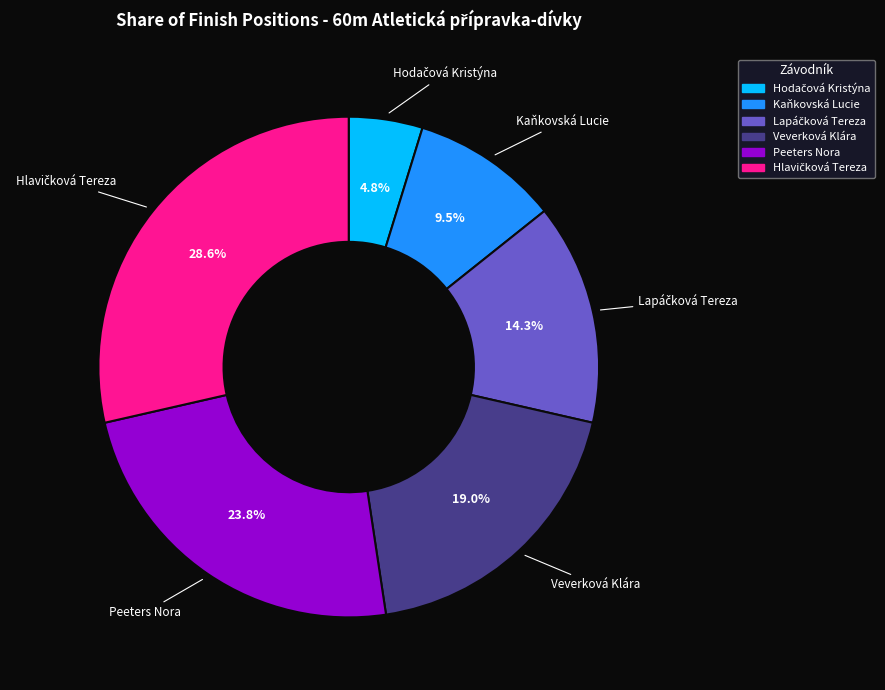

Does Peeters Nora represent more than half of the total?

No